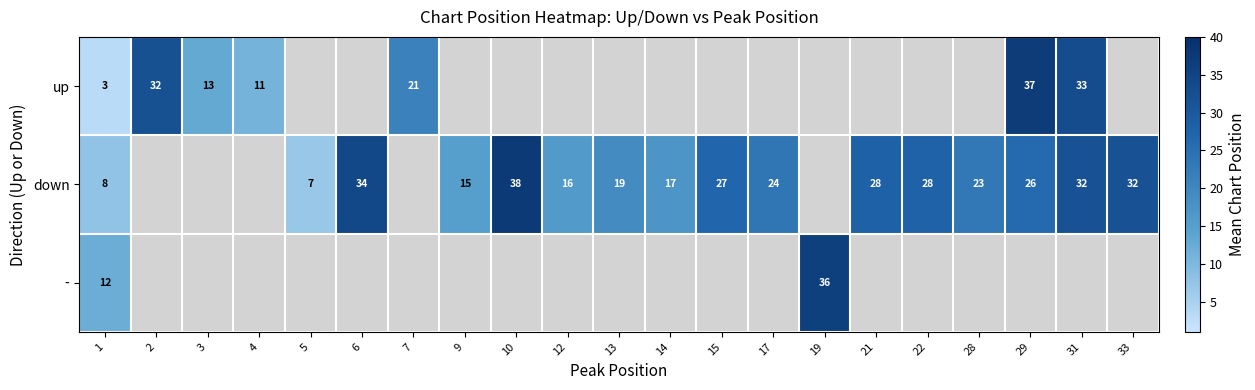

Which label corresponds to the smallest value in the chart?

1